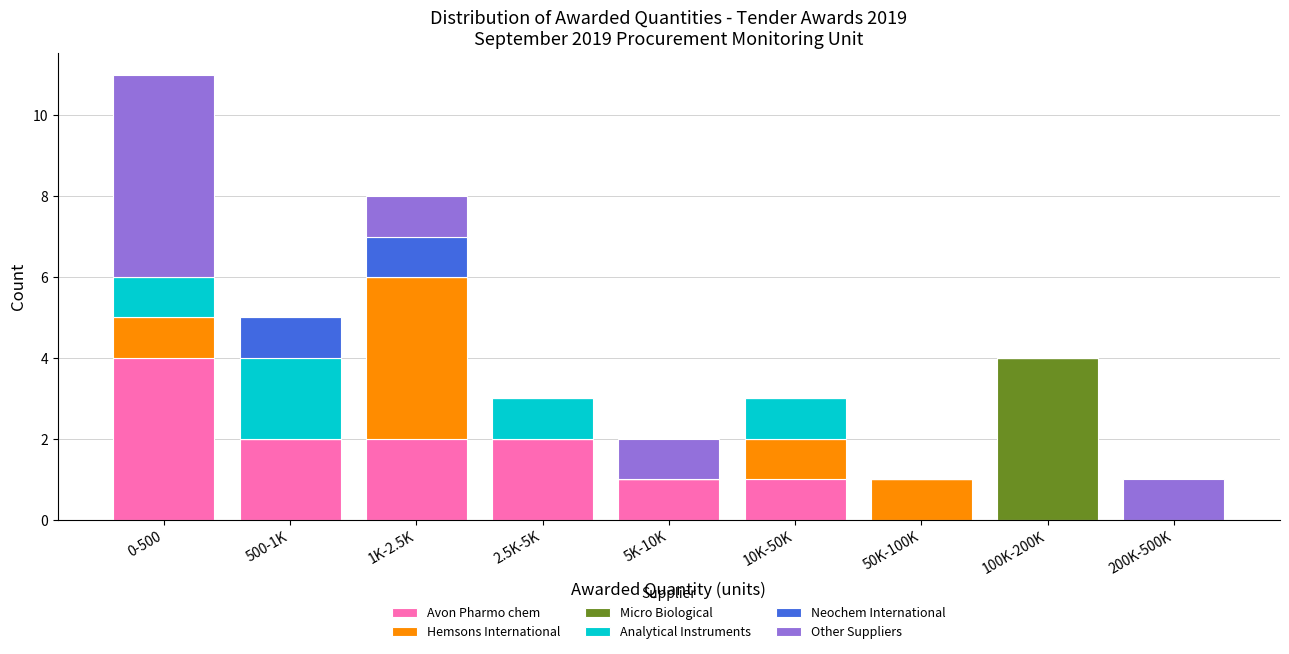

At which category is the sum across all series the highest?

0-500